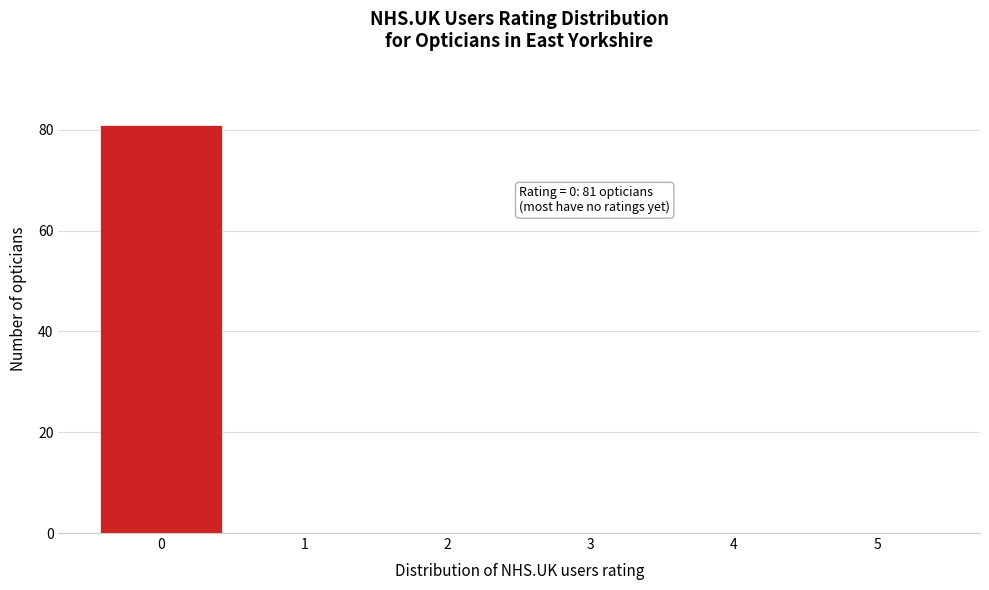

Reading left to right, transcribe all the data shown in this chart.

0=81	1=0	2=0	3=0	4=0	5=0